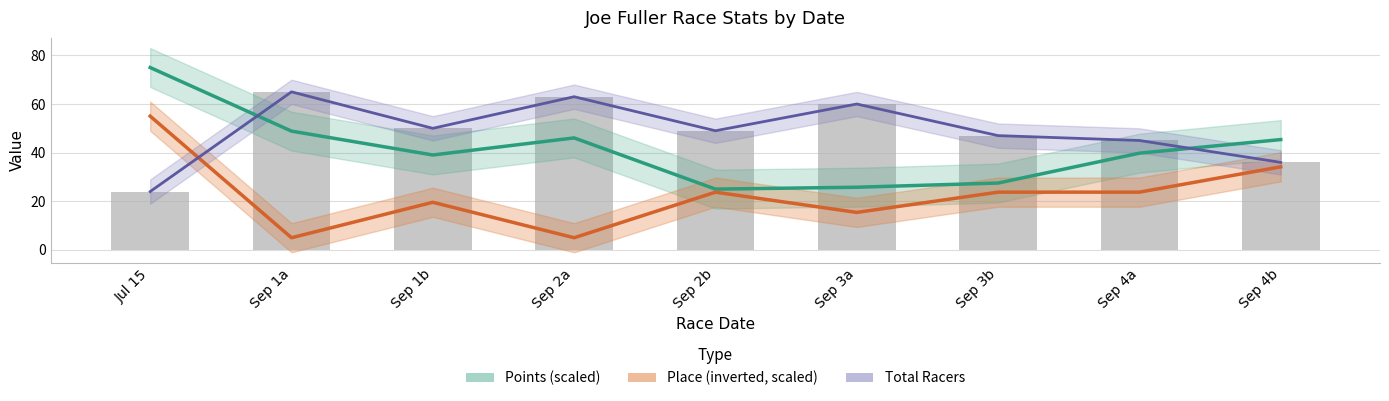

The Points (scaled) series shows 11.5 at Sep 3b. True or false?

False